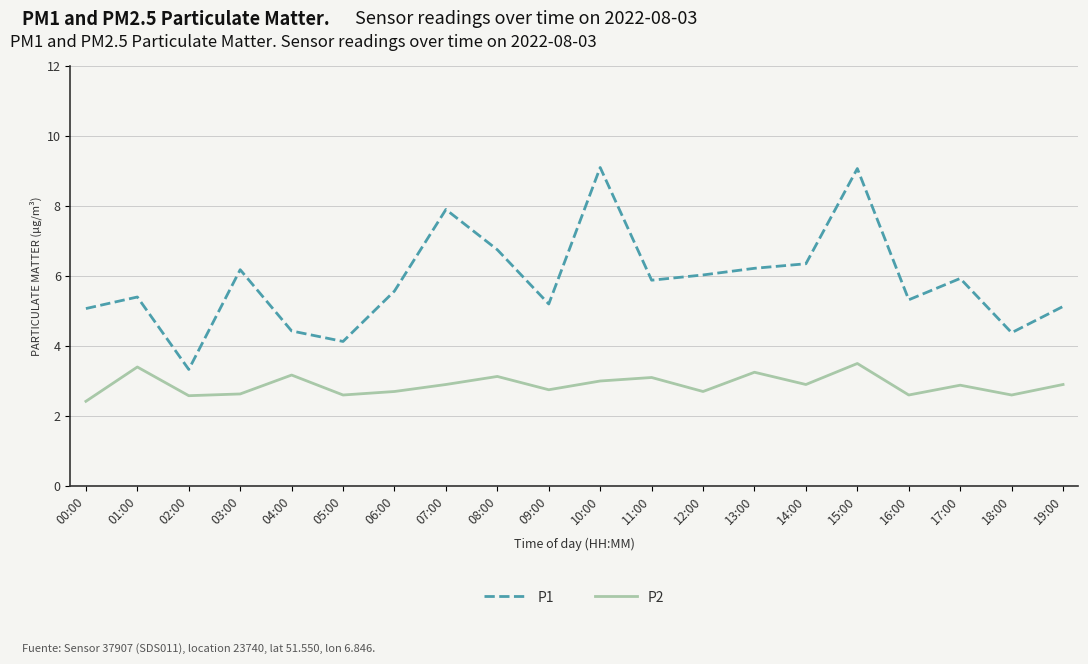

Which series changed the most between 01:00 and 09:00?

P2